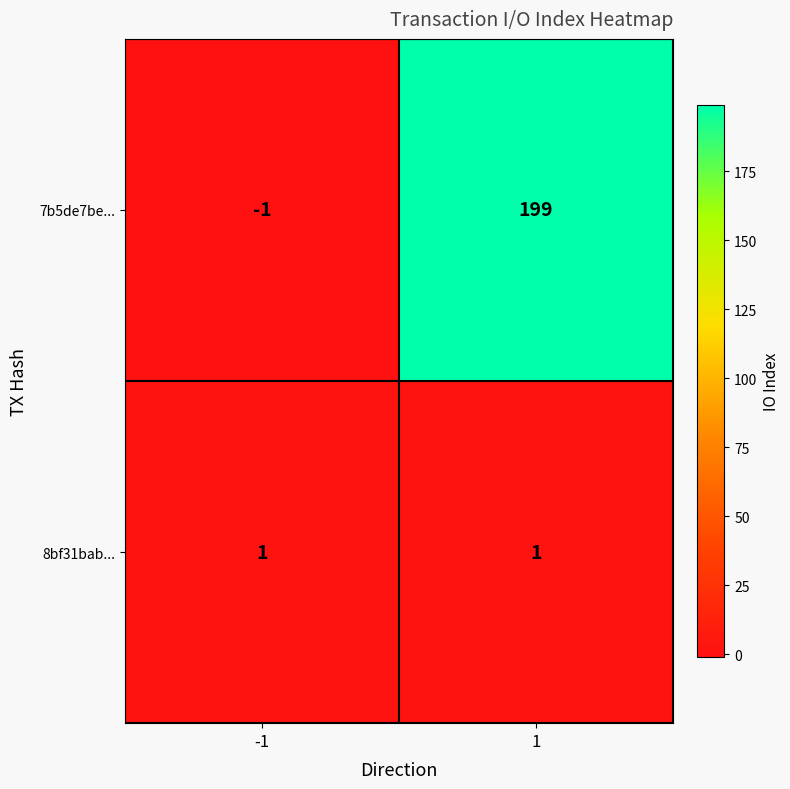

Count the number of data series in this chart.

2